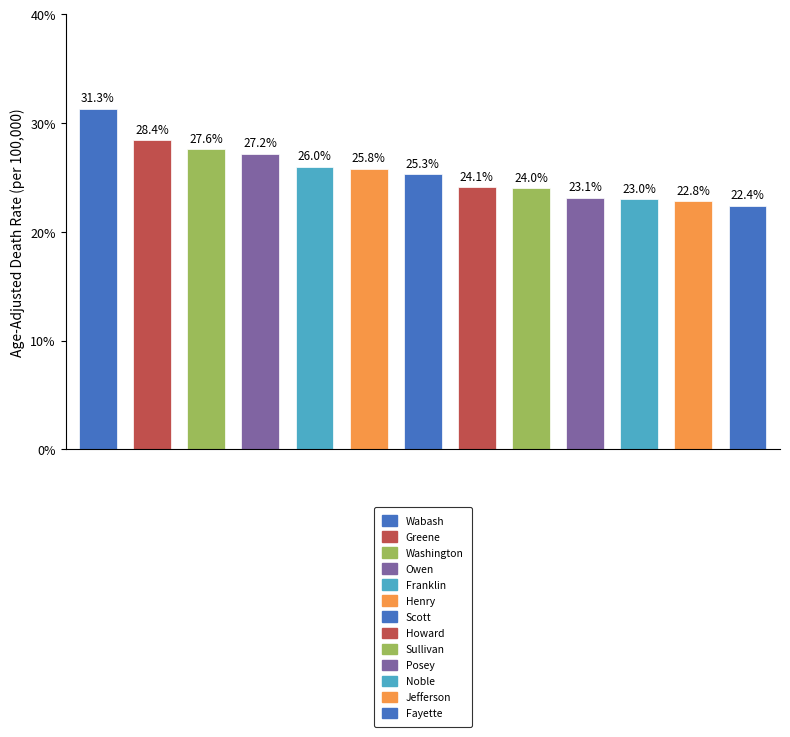

What is the minimum value shown in the chart?

22.4